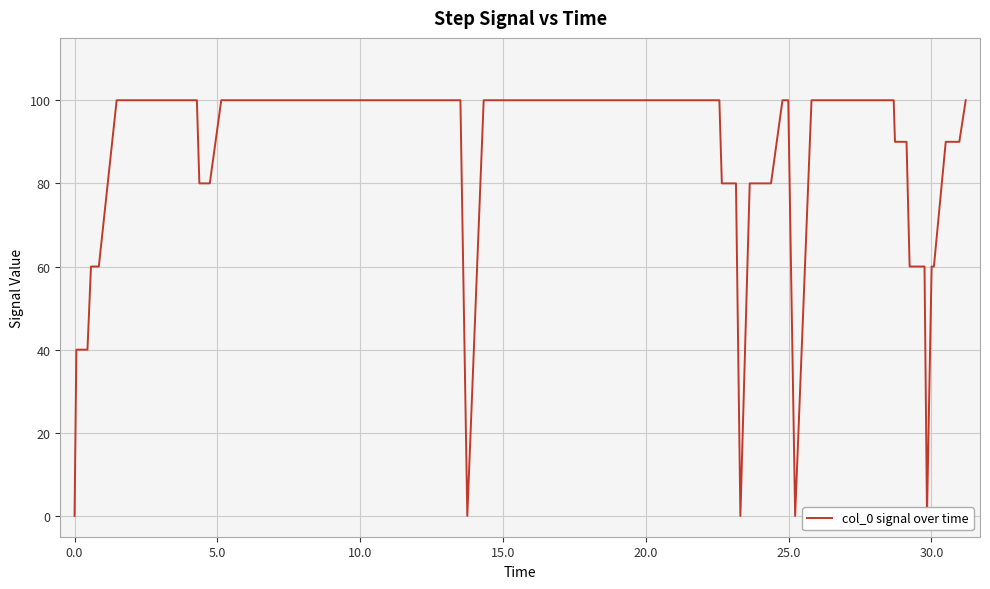

Reading left to right, transcribe all the data shown in this chart.

0	0	0	40	40	60	60	100	100	80	80	100	100	0	0	100	100	80	80	0	0	80	80	100	100	0	0	100	100	90	90	60	60	0	0	60	60	90	90	100